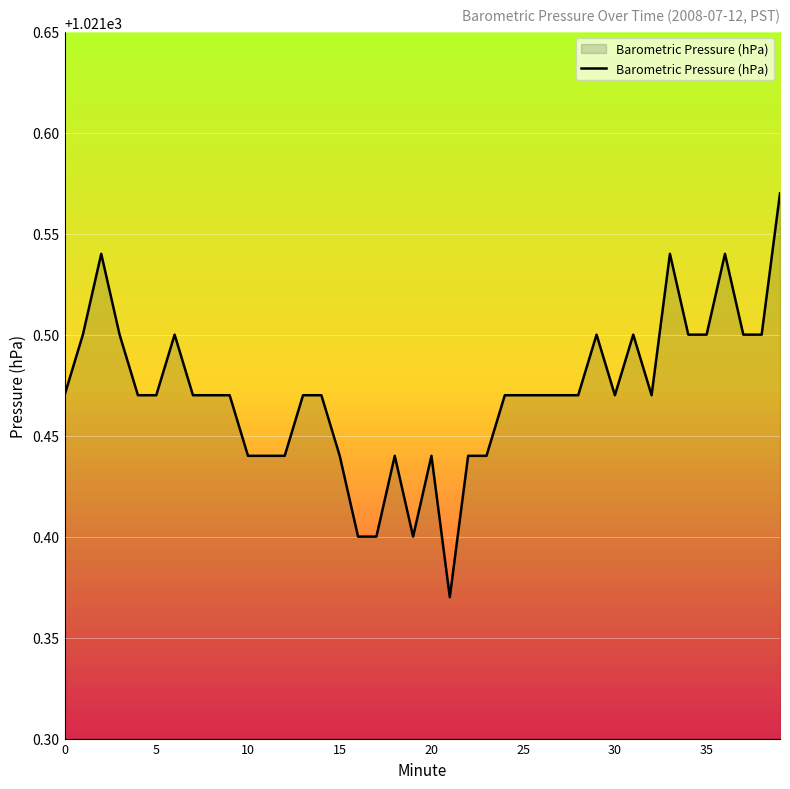

How many lines are shown in the chart?

1